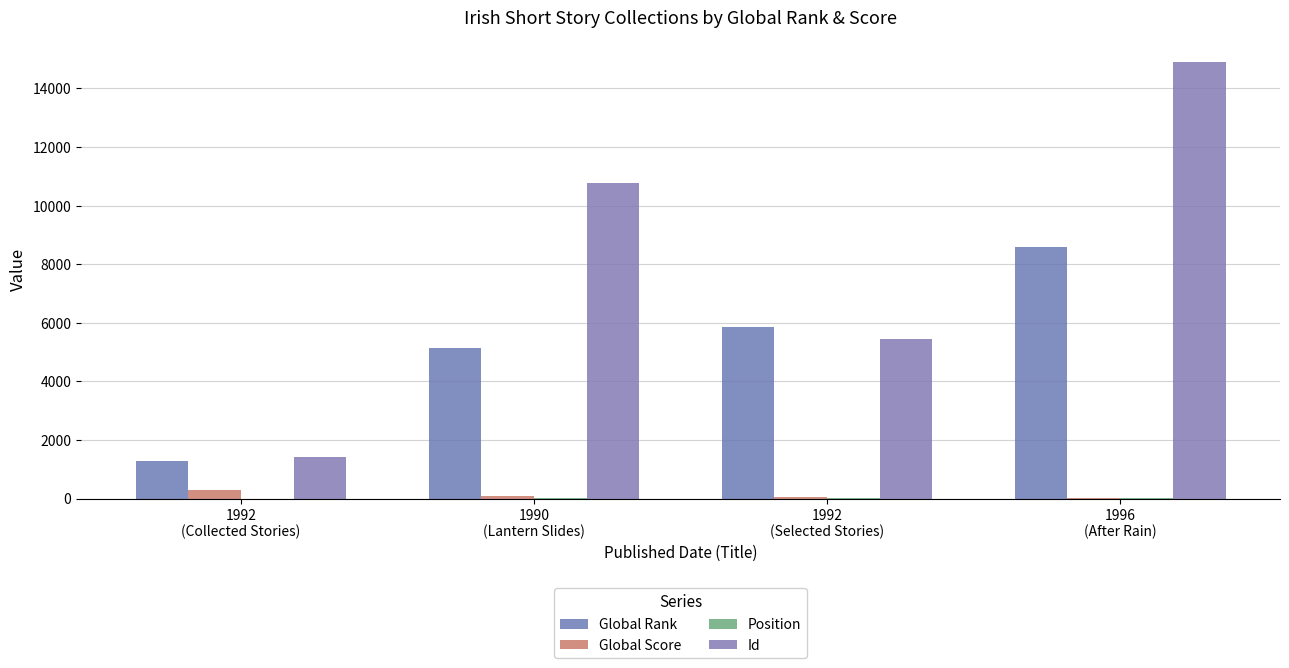

What is the highest value of the Global Score series?

295